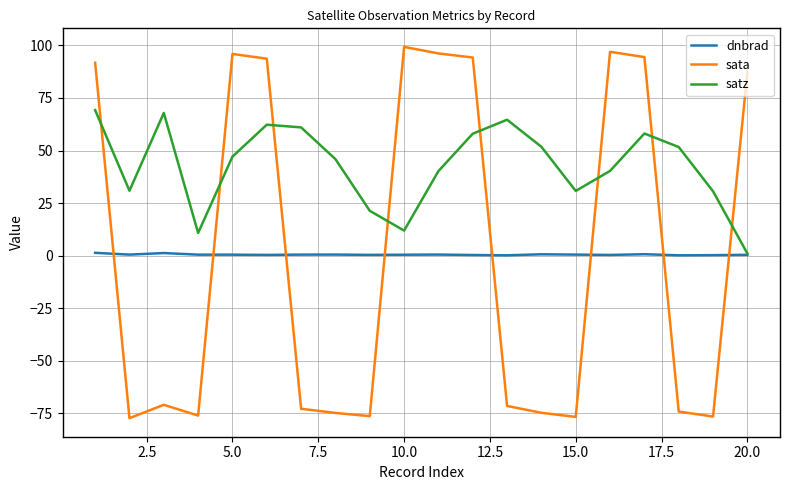

Which series has the largest range (max minus min)?

sata